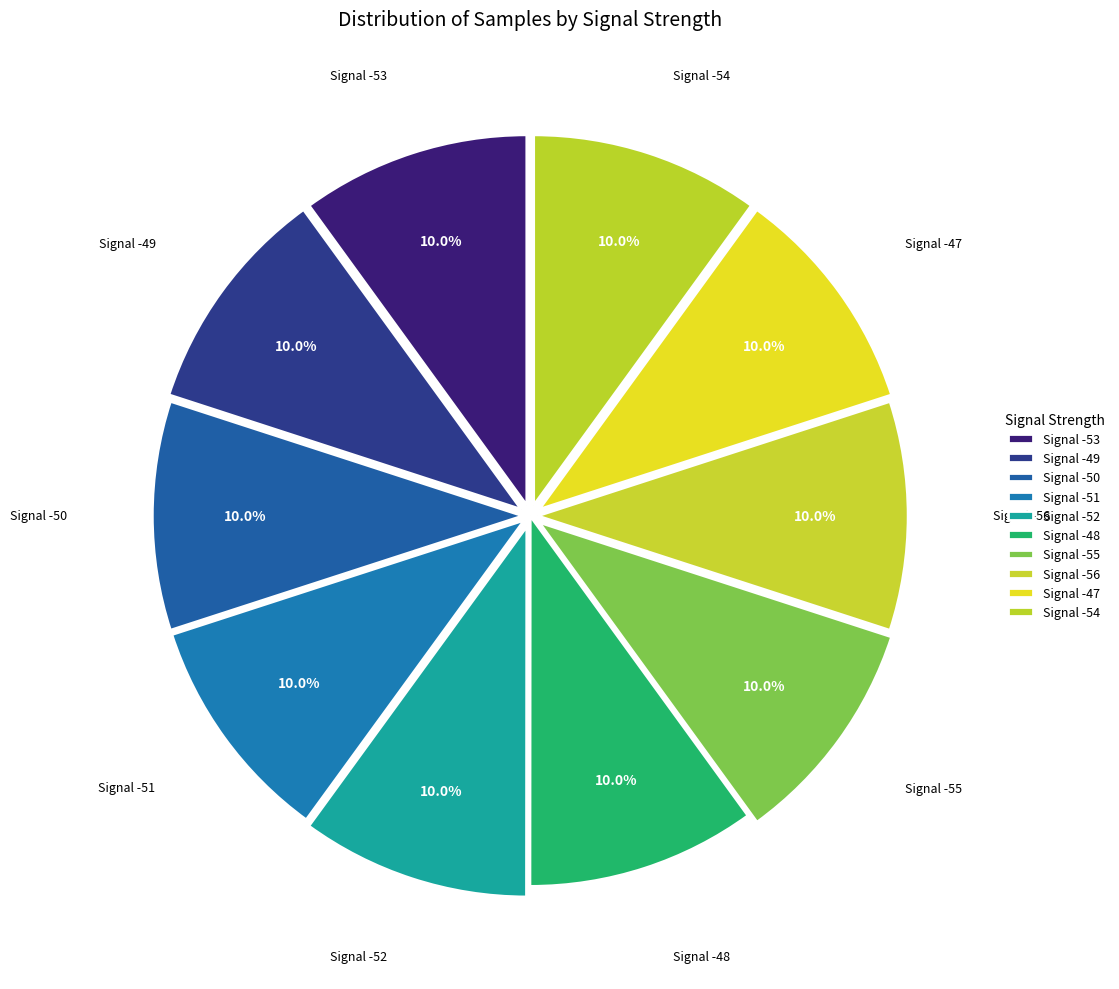

What is the ratio of the value at Signal -56 to the value at Signal -48?

1.0